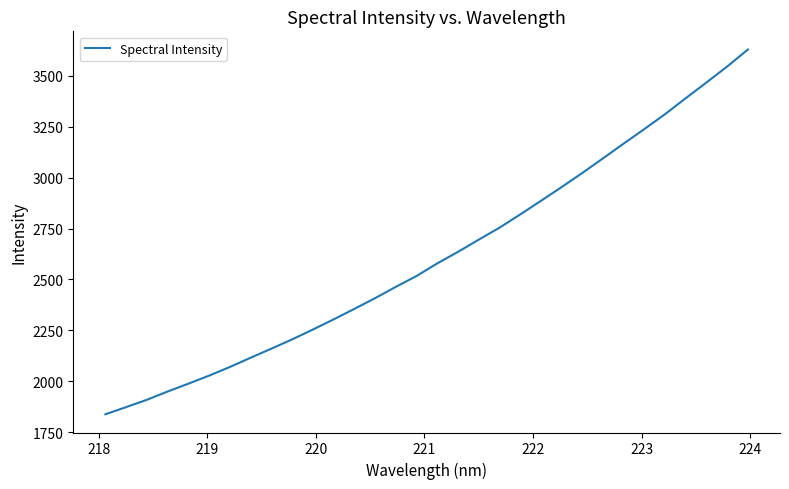

What is the difference between the maximum and minimum values?

1792.0